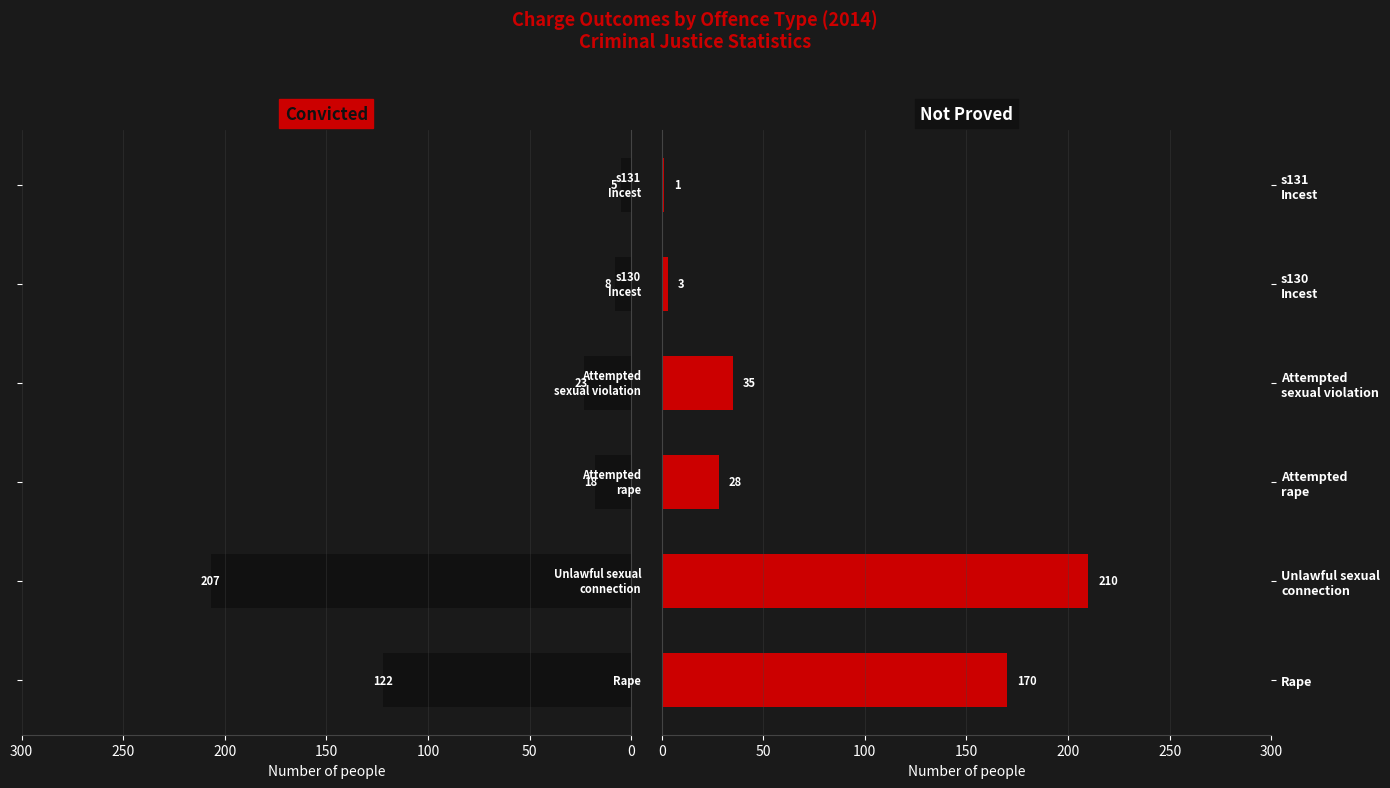

Which series has the largest range (max minus min)?

Not proved